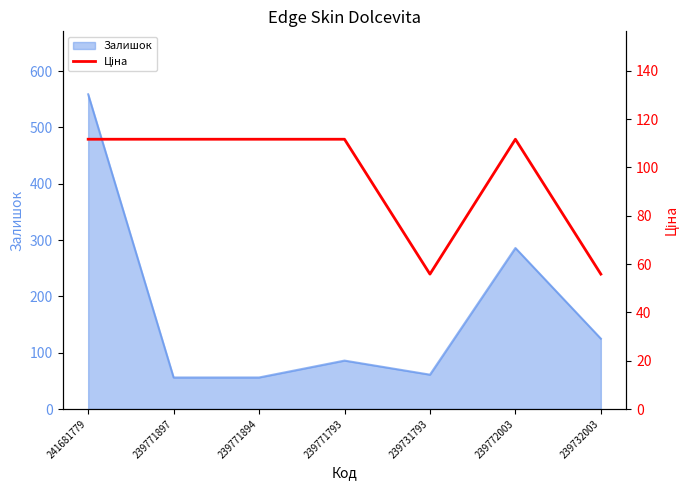

Reading left to right, what are all the values shown in this chart?

111.7	111.7	111.7	111.7	55.9	111.7	55.9